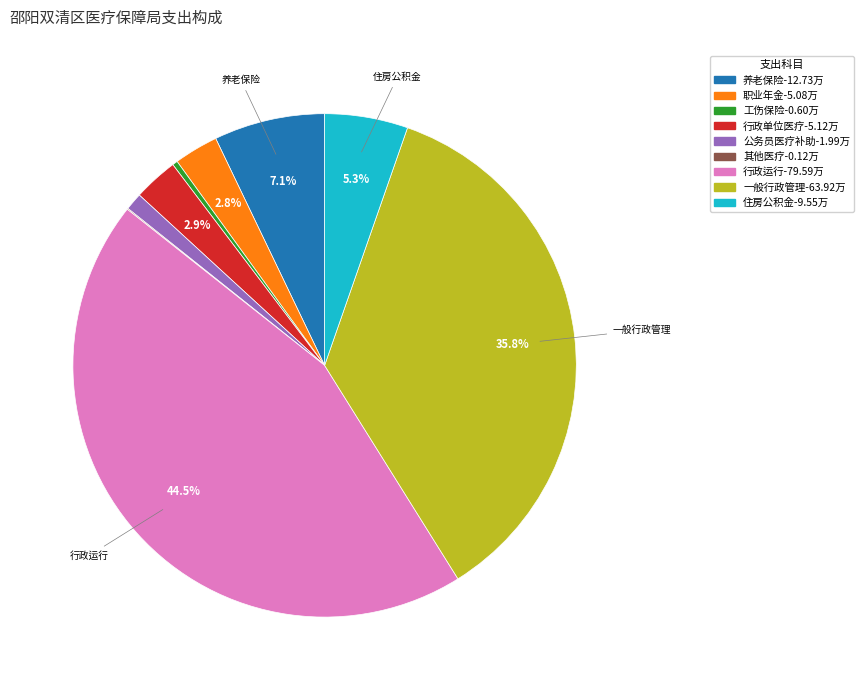

To the nearest percent, what is the difference between the largest and smallest slice percentages?

44%